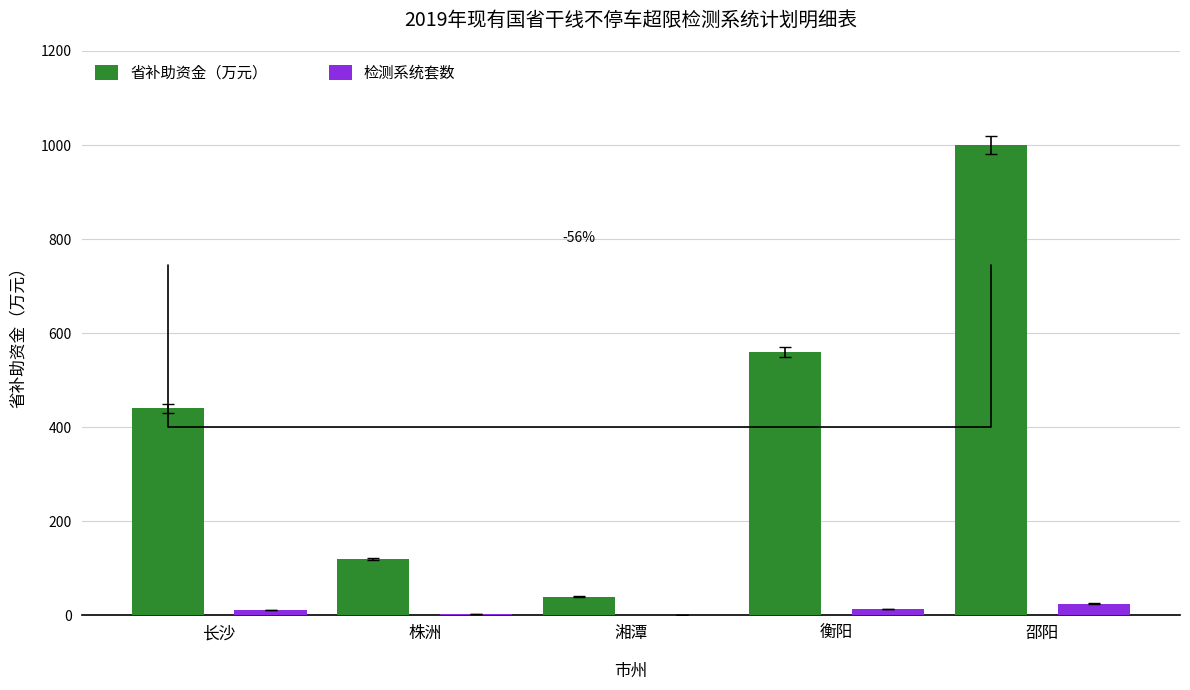

What is the average value of the 省补助资金（万元） series?

432